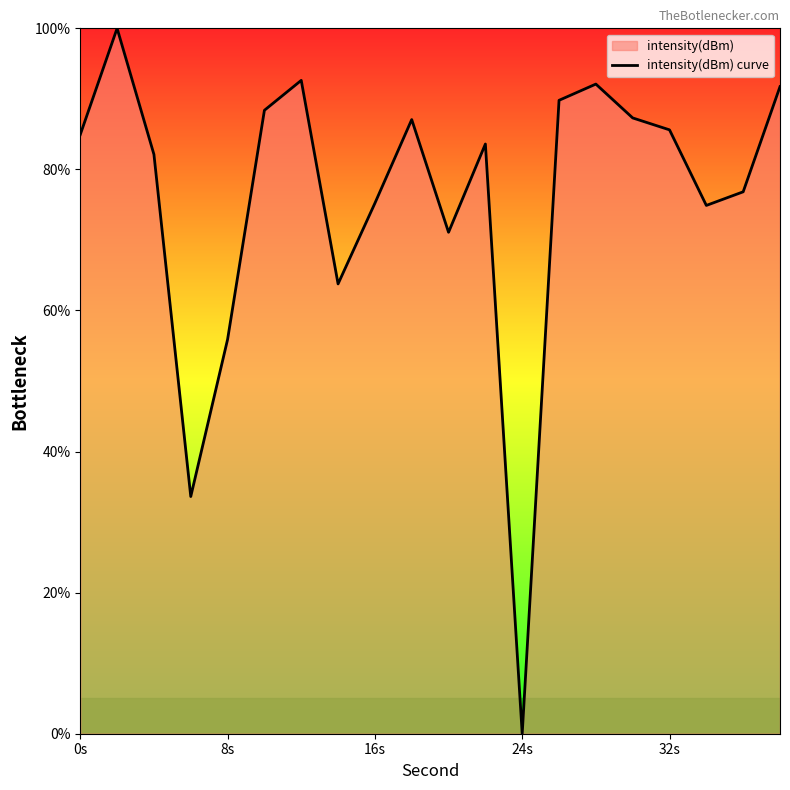

How many values are below 84?

10